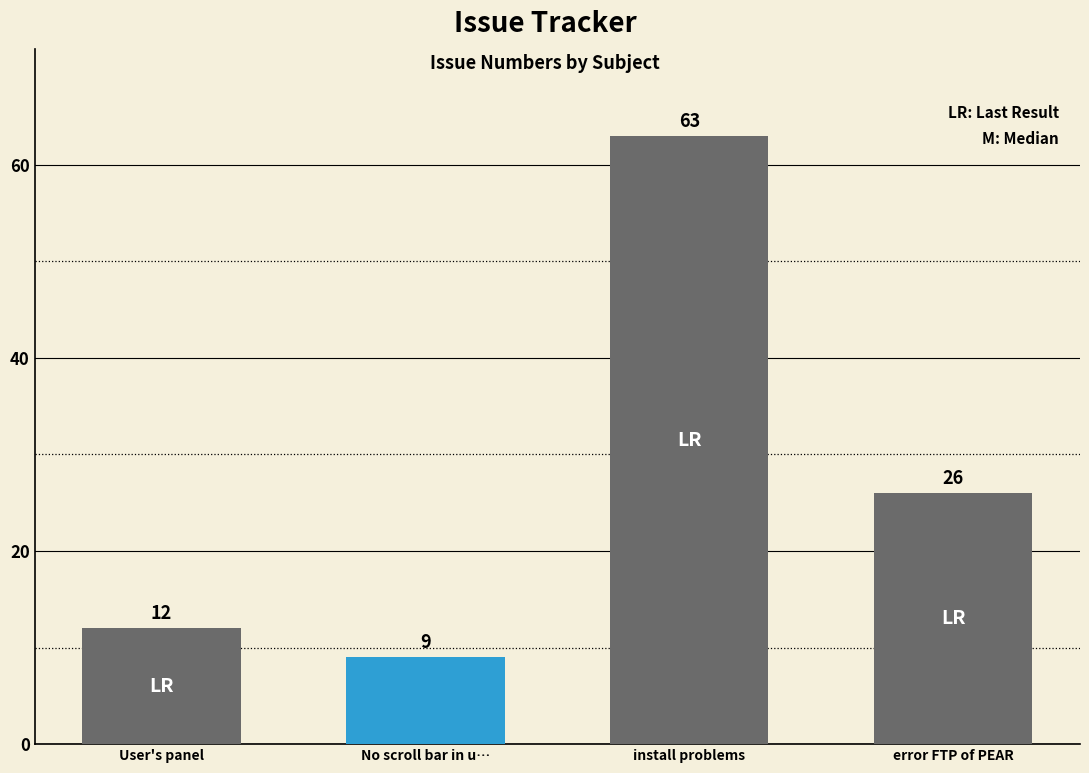

What is the average value?

28